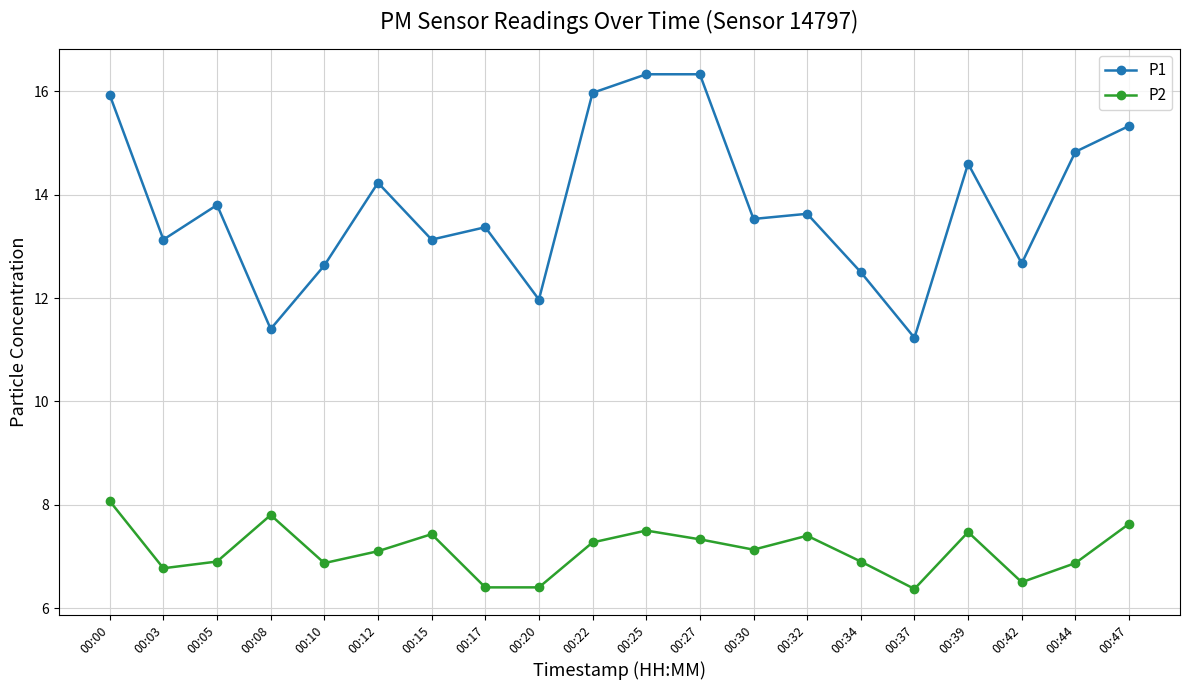

What is the difference between the maximum and minimum values in the P2 series?

1.7